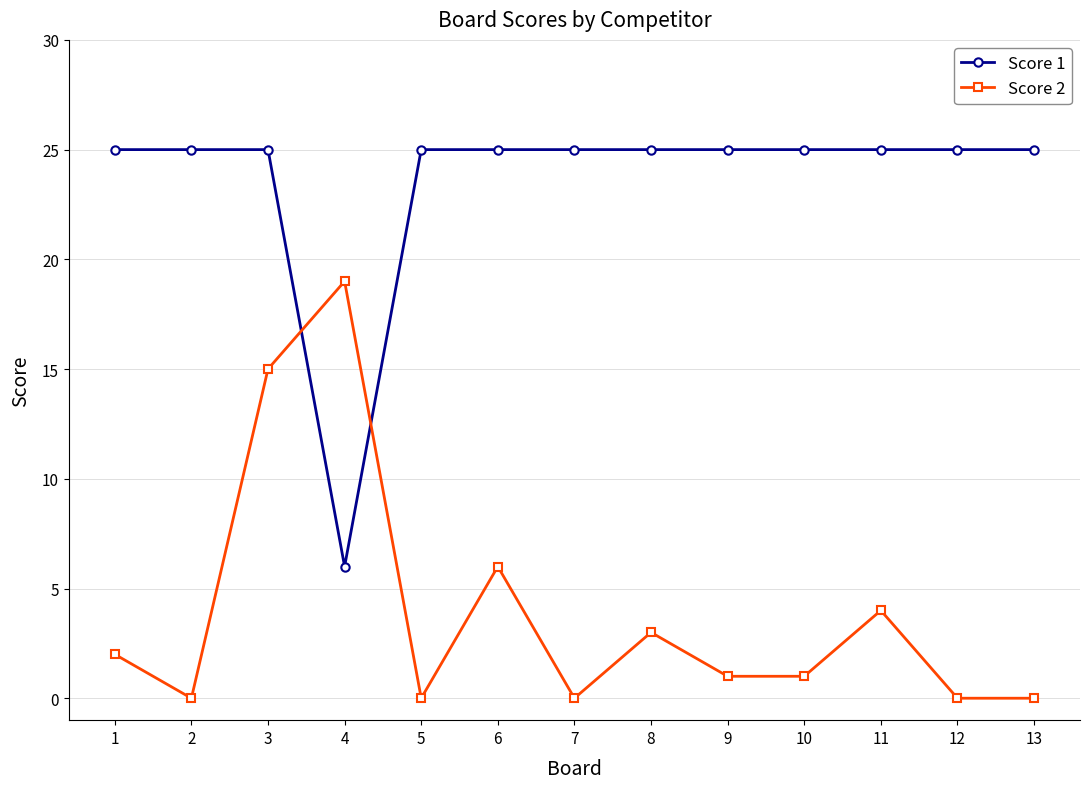

How many interior local peaks does the Score 2 series have?

4